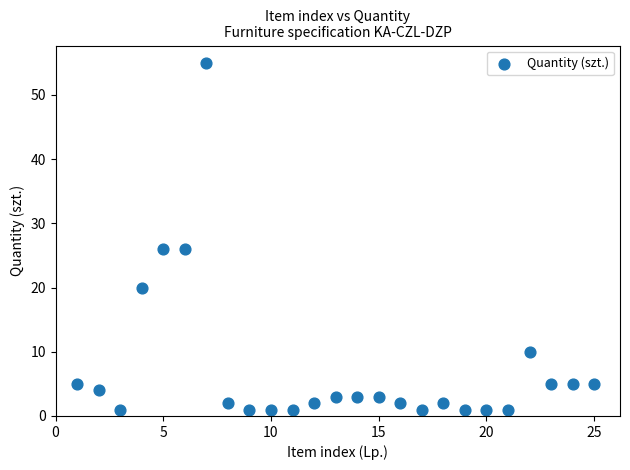

What is the range of X values (max minus min)?

24